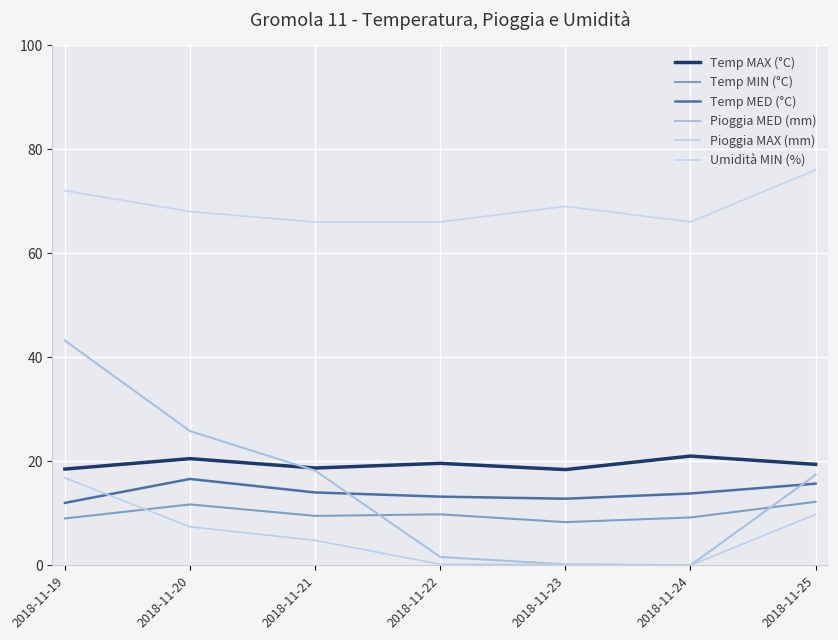

Where is the first local minimum for Umidità MIN (%)?

2018-11-24